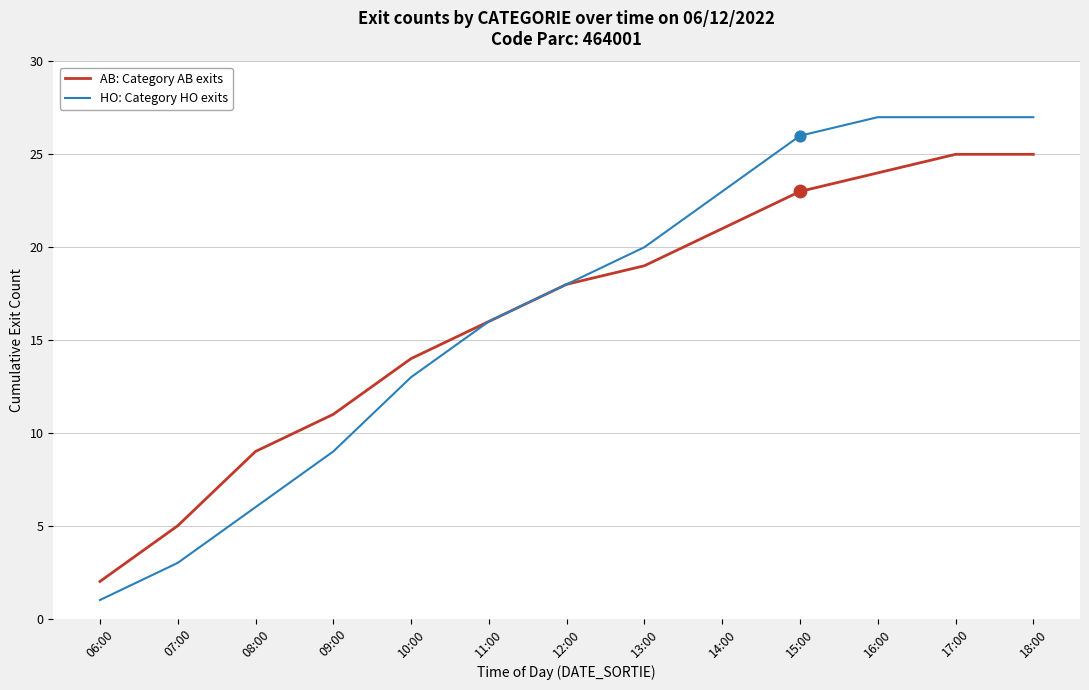

What are all the series names shown in the legend?

AB: Category AB exits, HO: Category HO exits